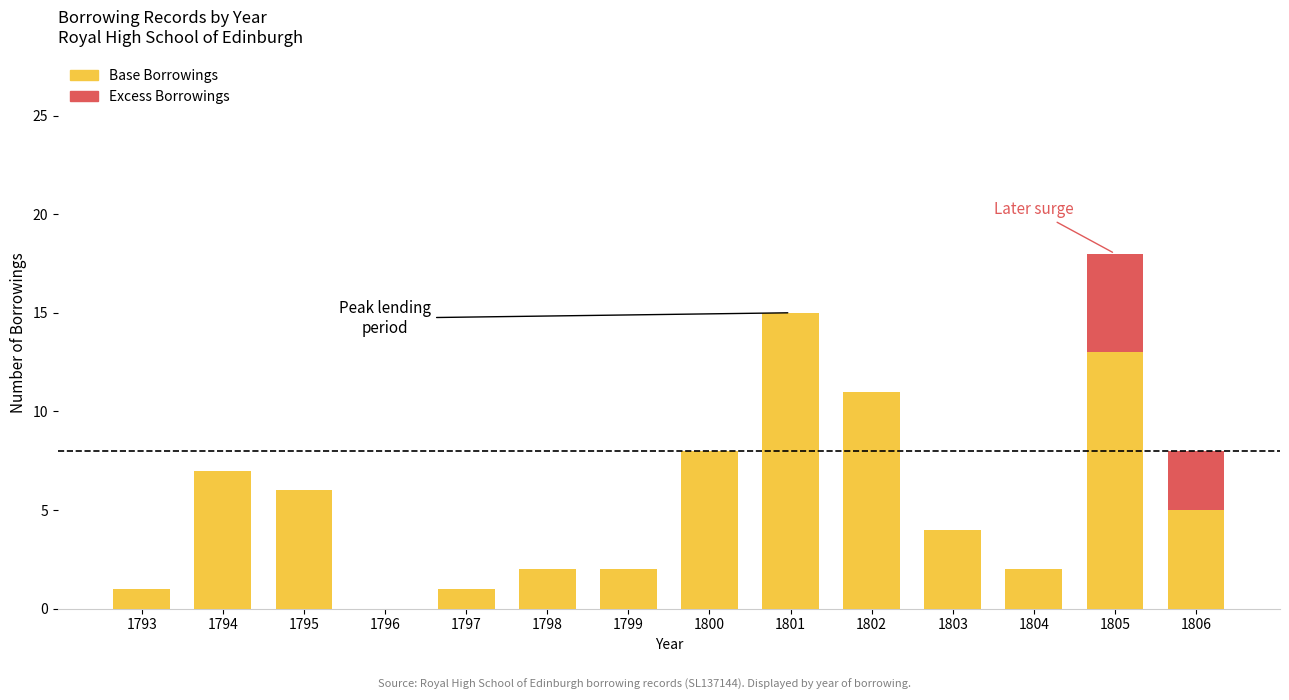

Is it true that Base Borrowings equals 3 at 1798?

False